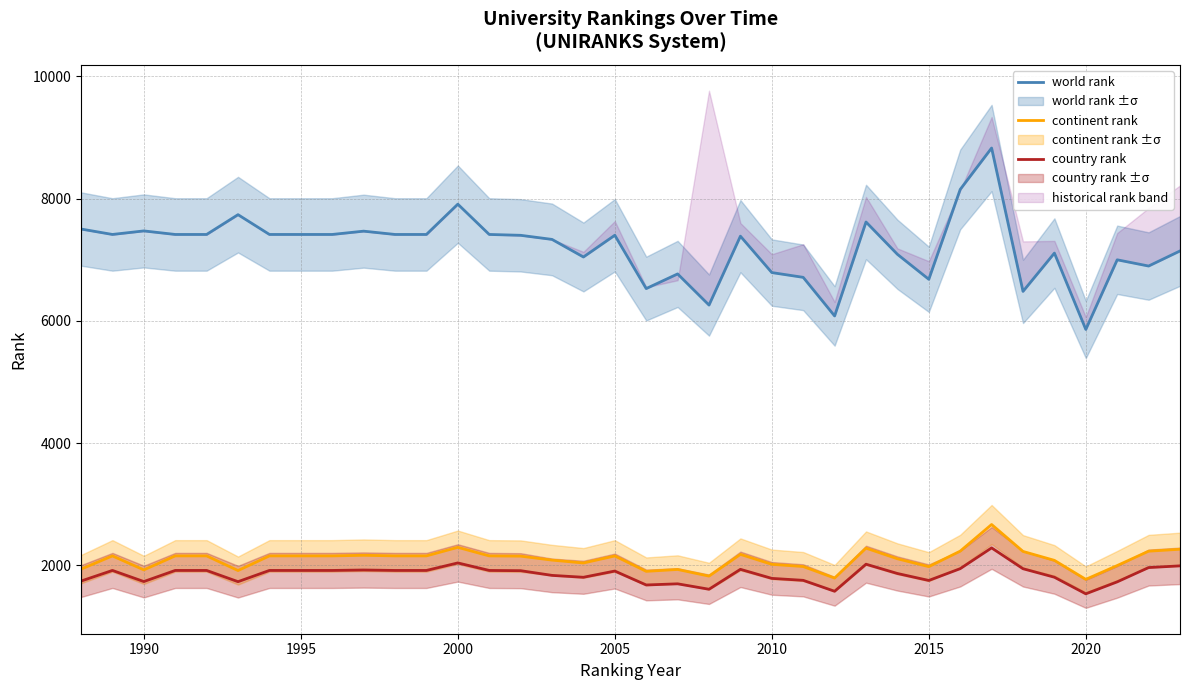

True or false: continent rank has a value of 1768 at 2020.

True